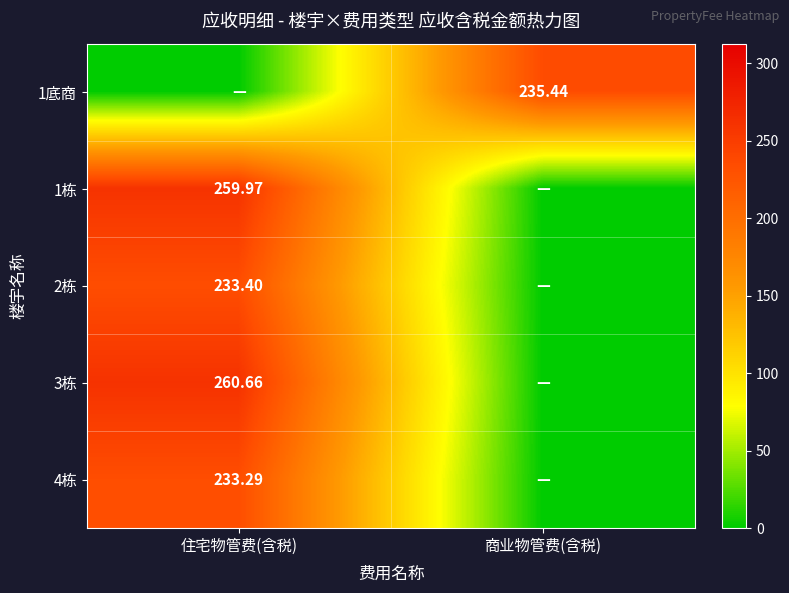

What is the sum of all 4栋 values?

233.3